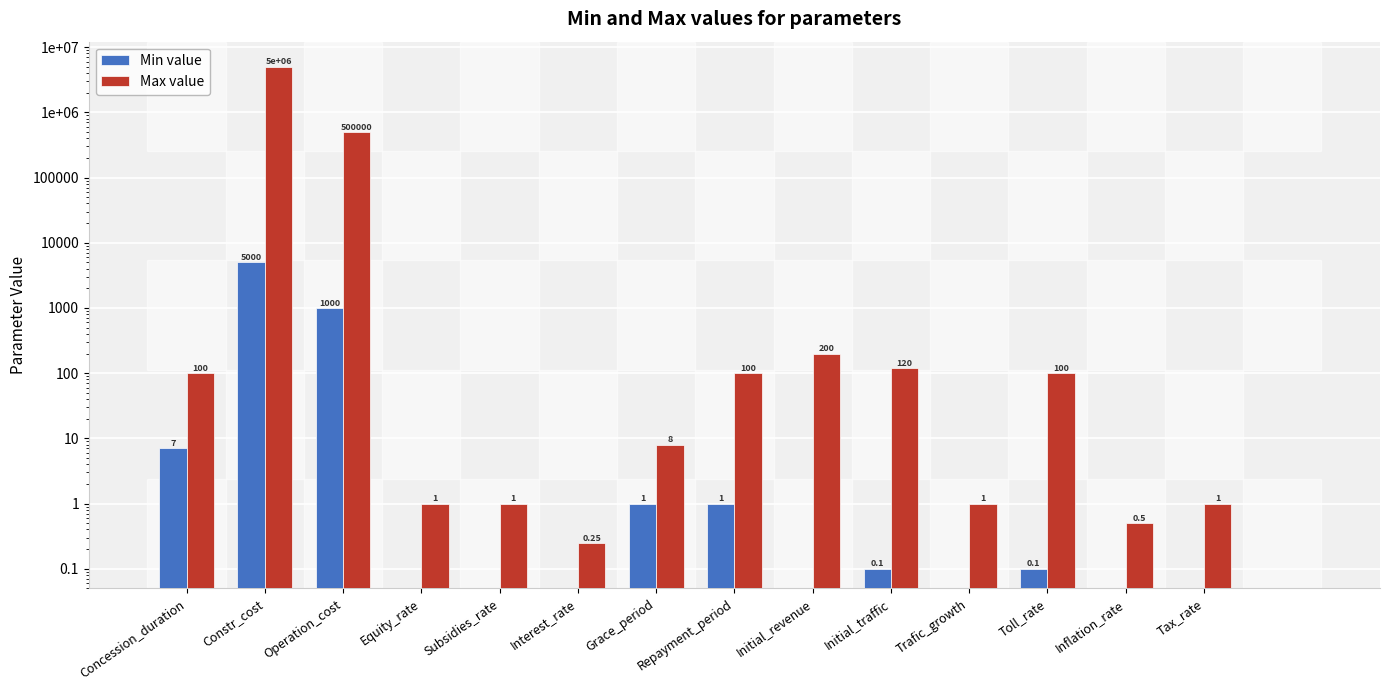

At which category is the sum across all series the highest?

Constr_cost